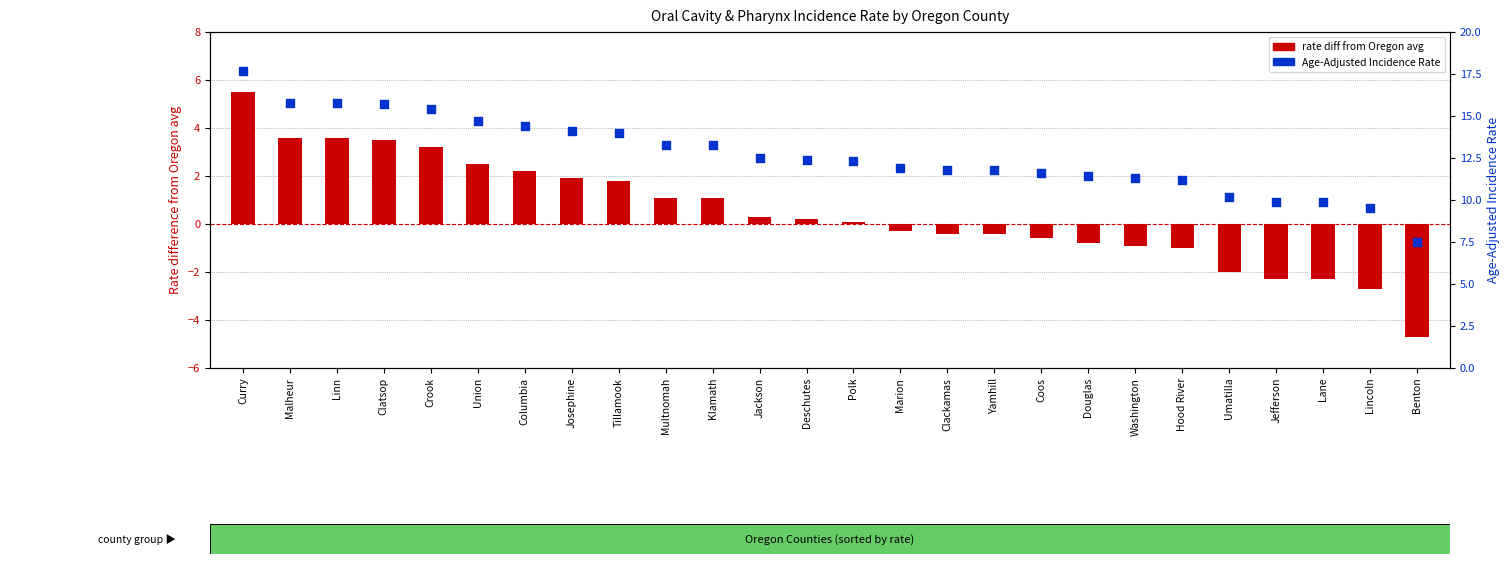

Which series reaches the maximum Y coordinate?

Age-Adjusted Incidence Rate